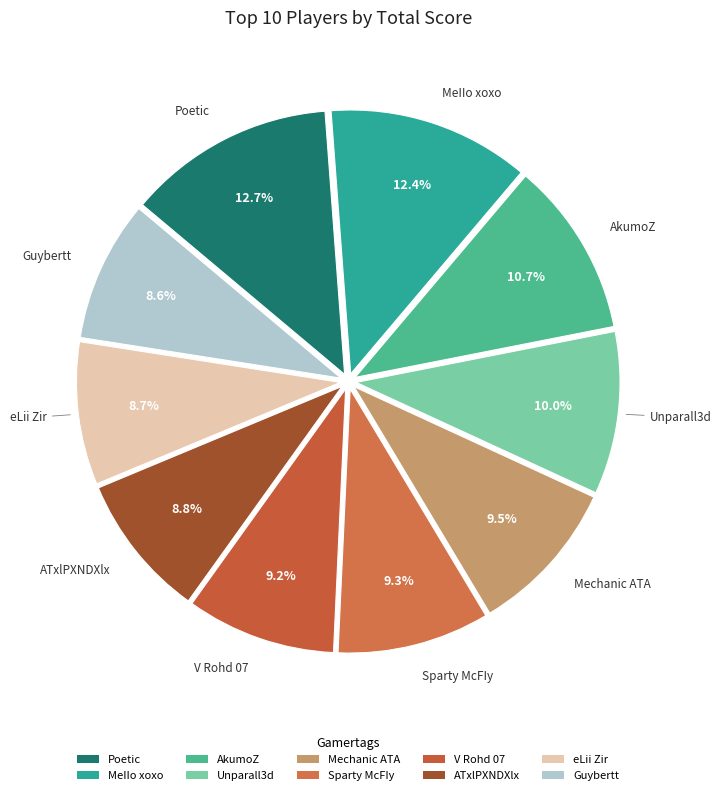

Between Mechanic ATA and MeIIo xoxo, which is larger?

MeIIo xoxo